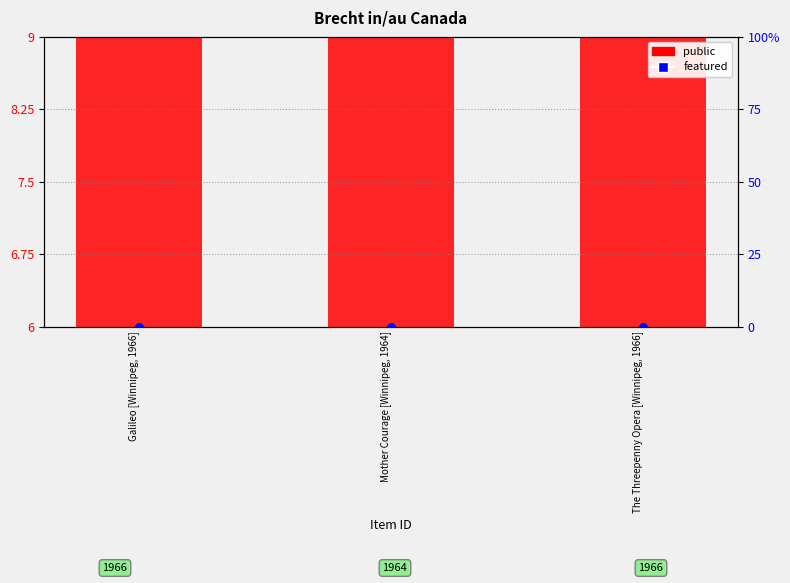

What are all the series names shown in the legend?

public (transformed count), featured (percentile rank)